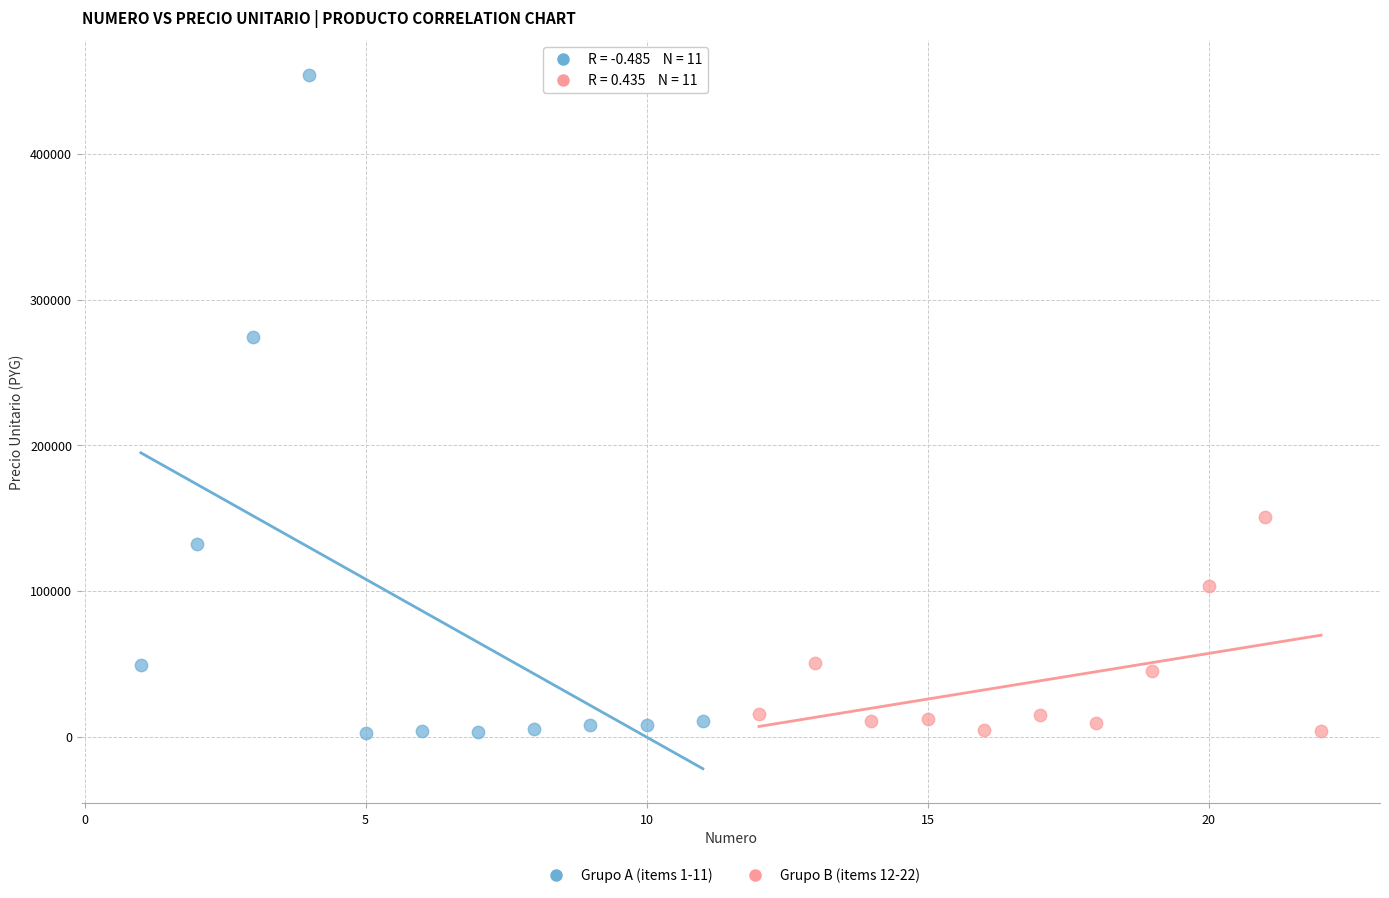

What are all the series names shown in the legend?

Grupo A (items 1-11), Grupo B (items 12-22)